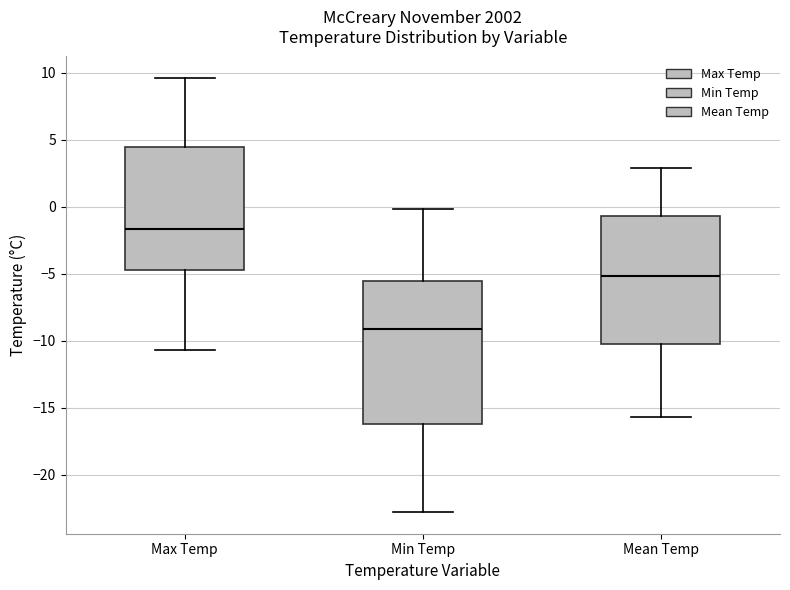

Reading left to right, read every box against the y-axis: the position of its median line, the range the box covers, and the ends of its whiskers. The values are not printed on the chart, so give them approximately, as read against the axis.

Max Temp: median -1.5, box -4.5 to 4.5, whiskers -10.5 to 9.5
Min Temp: median -9.0, box -16.0 to -5.5, whiskers -23.0 to 0.0
Mean Temp: median -5.0, box -10.5 to -0.5, whiskers -15.5 to 3.0